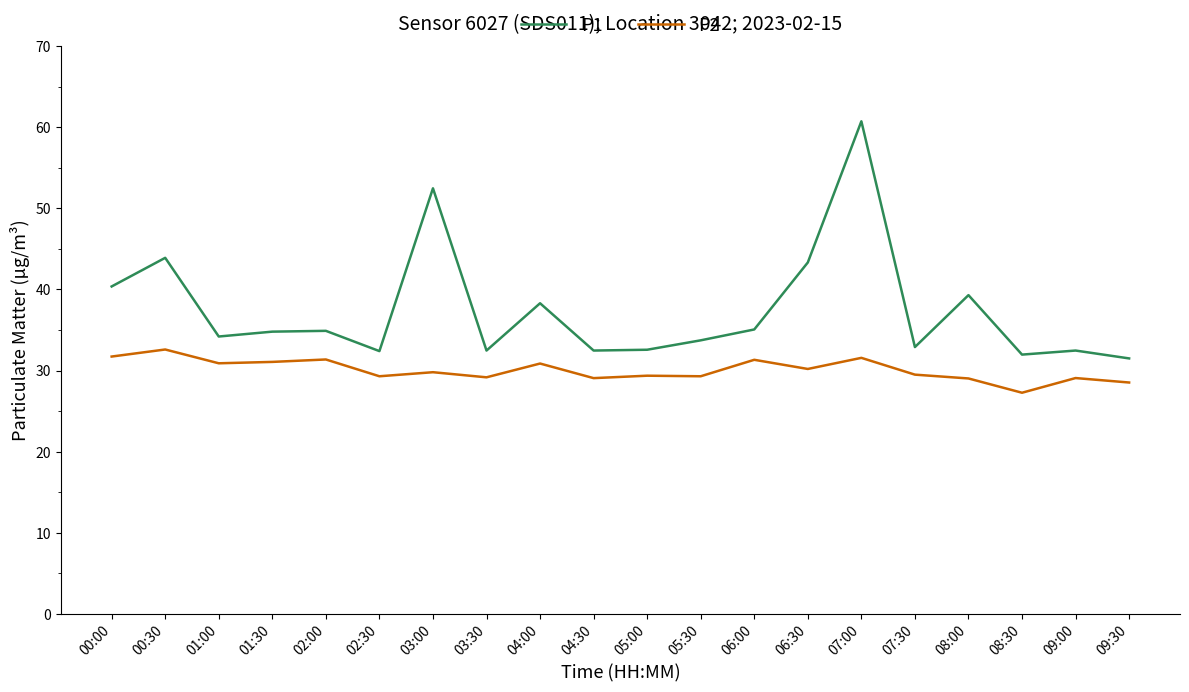

What is the sum of the P2 values at 08:30 and 04:00?

58.1